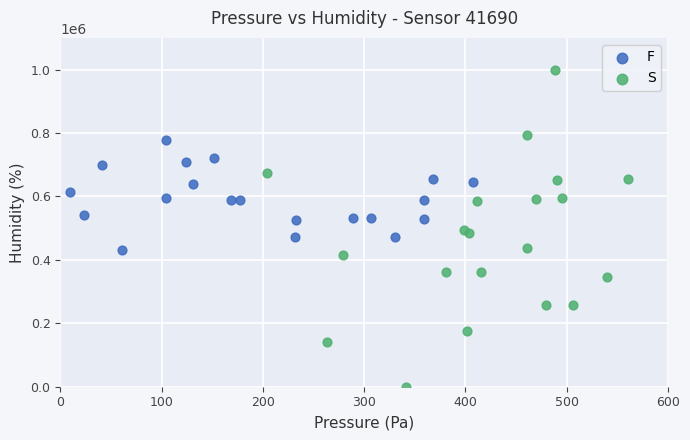

What are all the series names shown in the legend?

F, S